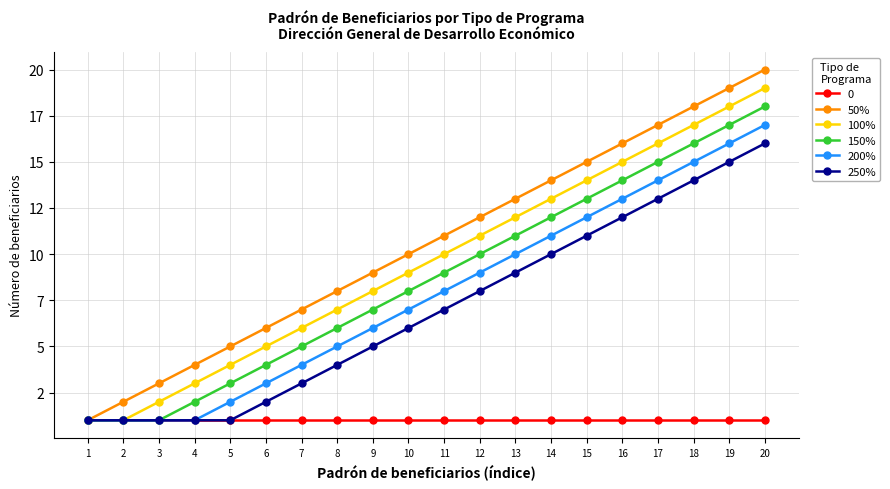

Rank the categories by 150% value from lowest to highest.

1, 2, 3, 4, 5, 6, 7, 8, 9, 10, 11, 12, 13, 14, 15, 16, 17, 18, 19, 20